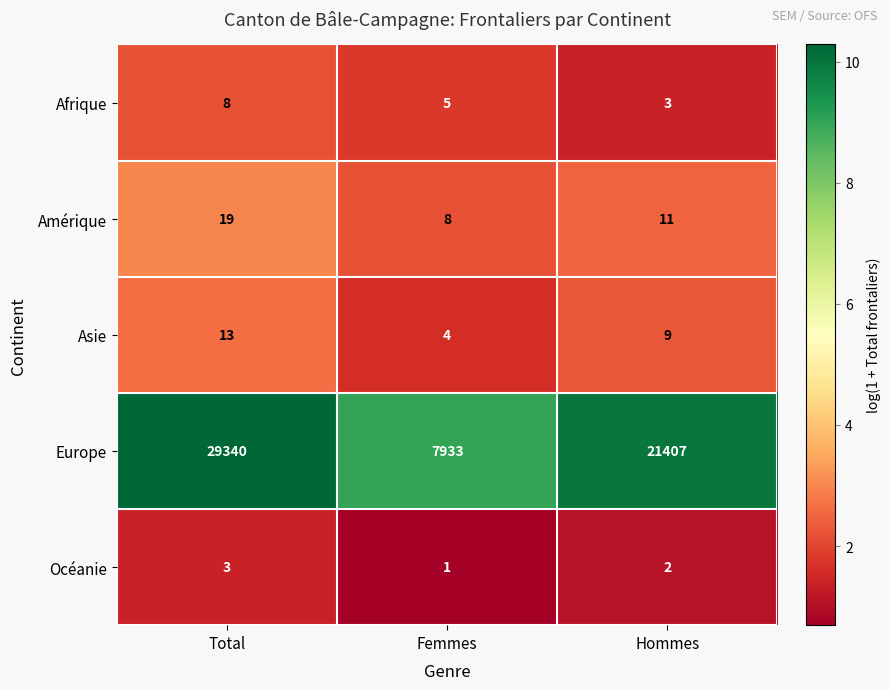

What is the sum of all Océanie values?

6